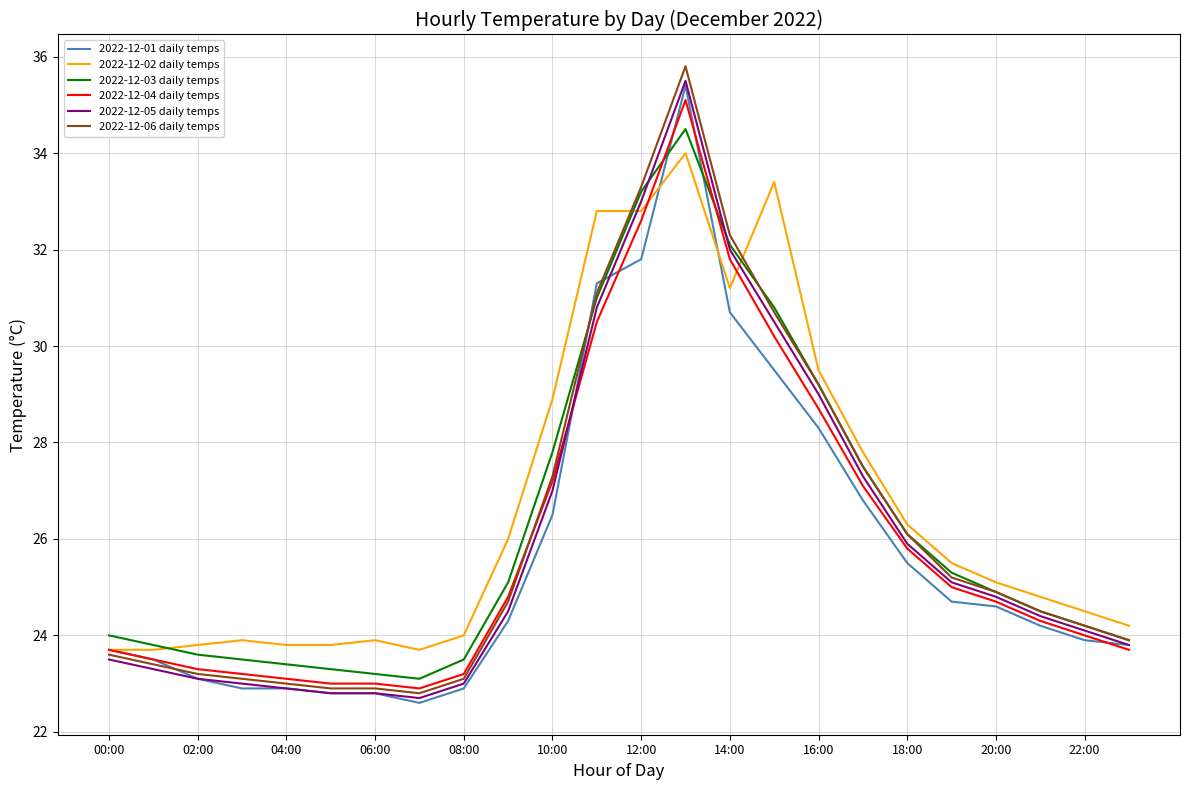

True or false: 2022-12-02 daily temps and 2022-12-06 daily temps cross at least once.

True